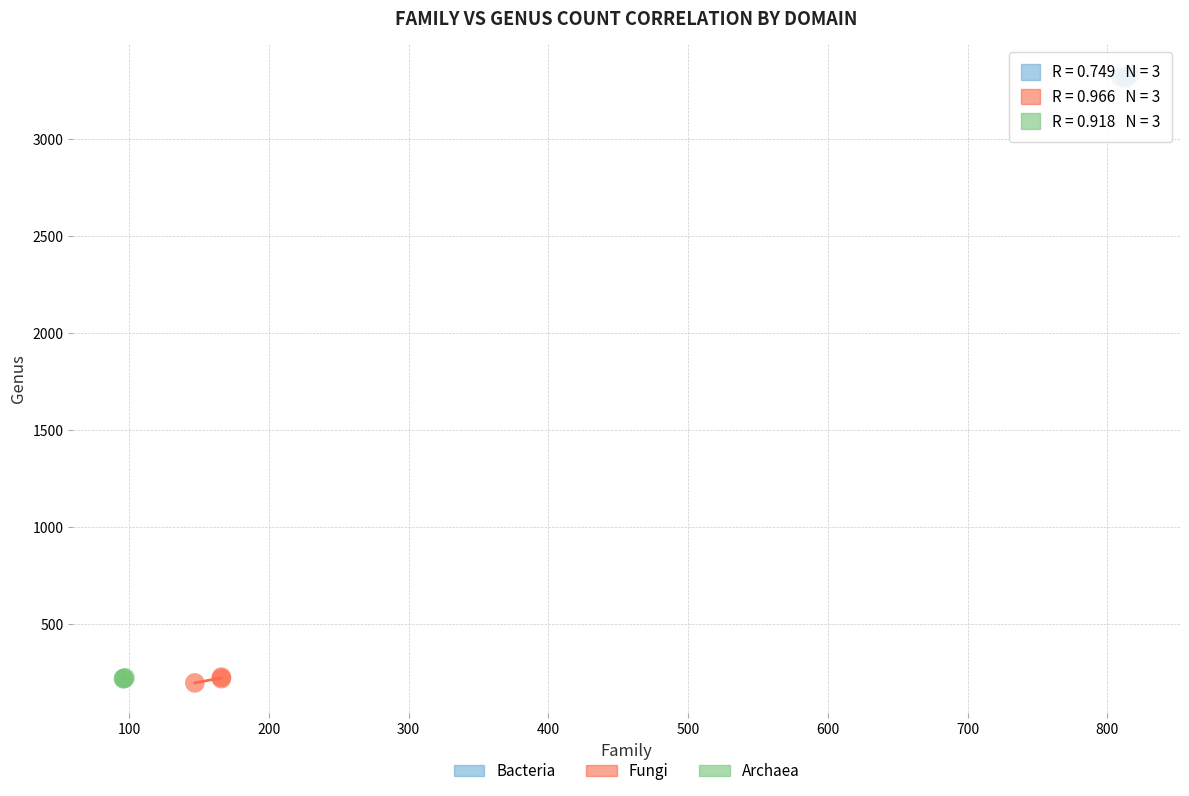

Which series contains the highest Y value?

Bacteria